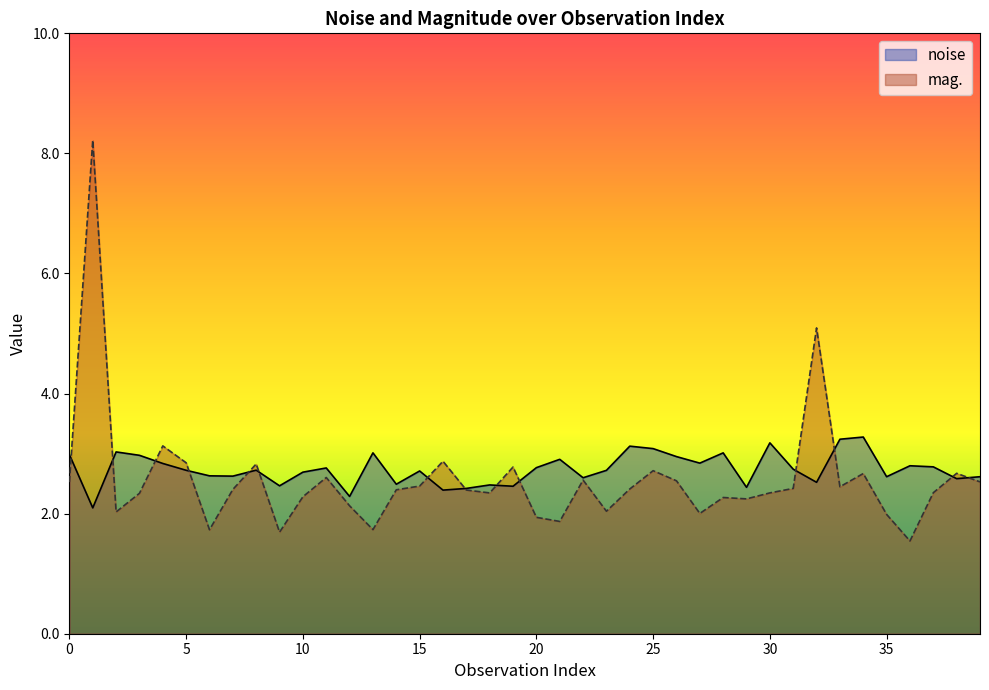

True or false: mag. has a value of 2.4 at 31.

True